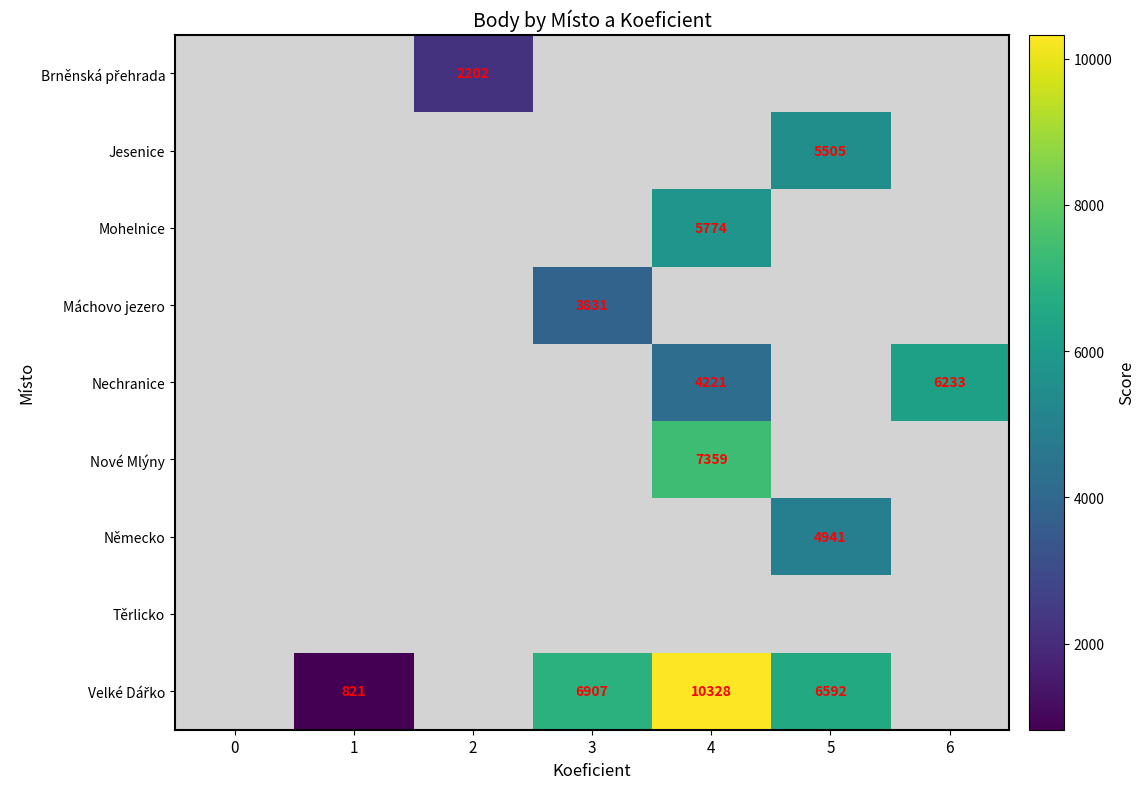

List the series in order of their overall mean, lowest first.

Brněnská přehrada, Jesenice, Mohelnice, Máchovo jezero, Nechranice, Nové Mlýny, Německo, Těrlicko, Velké Dářko